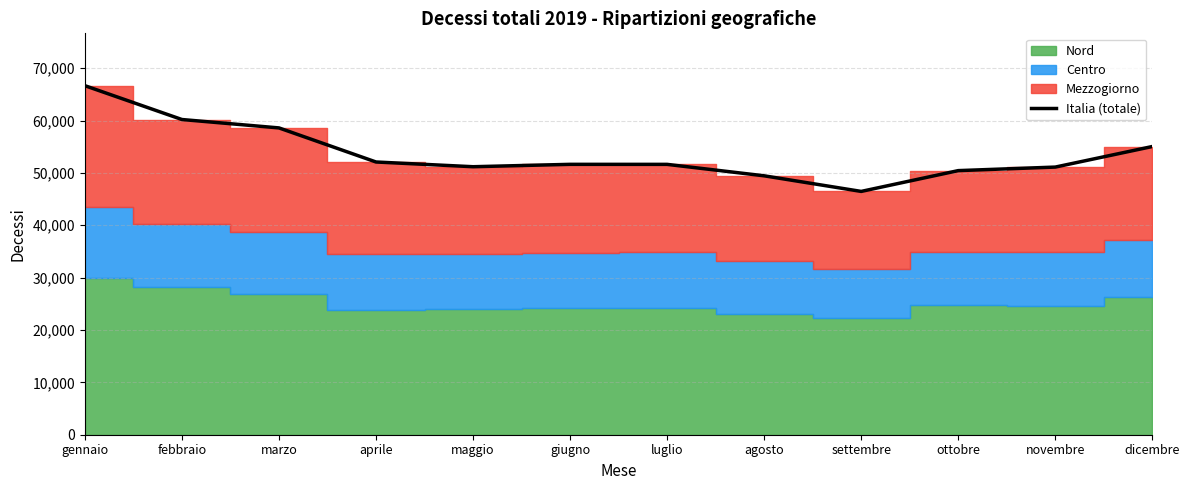

Reading left to right, extract all data points from this chart.

66660	60199	58596	52087	51184	51639	51634	49448	46469	50440	51115	55044